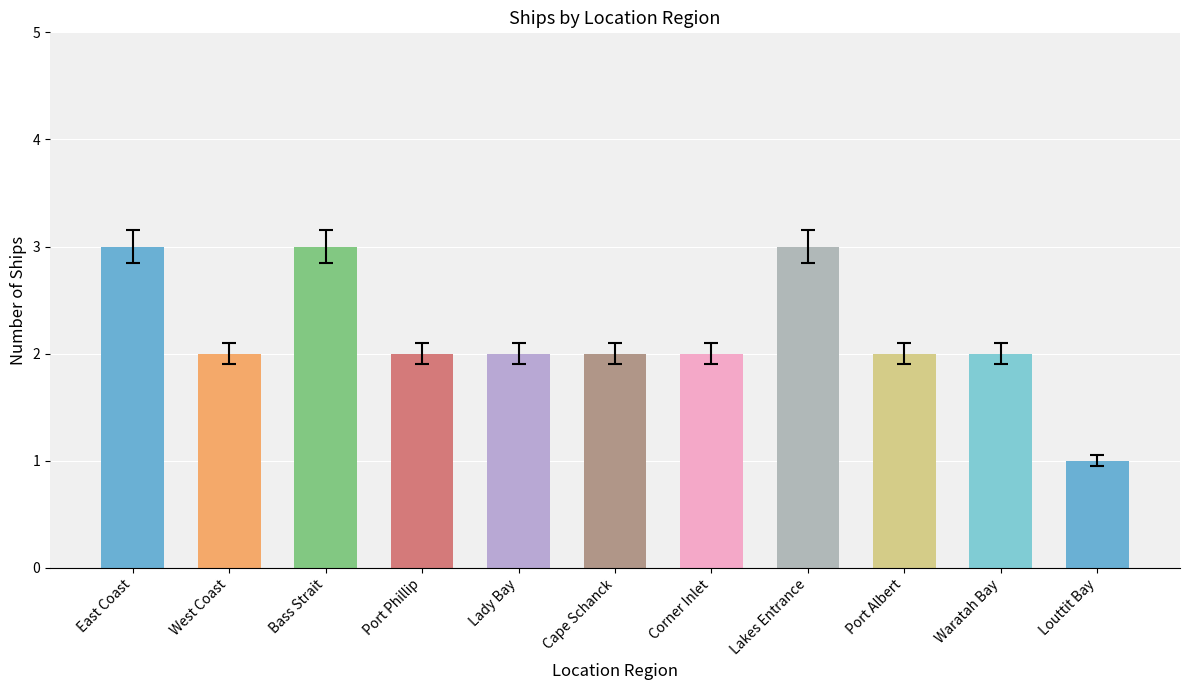

The value at Cape Schanck is 1. True or false?

False